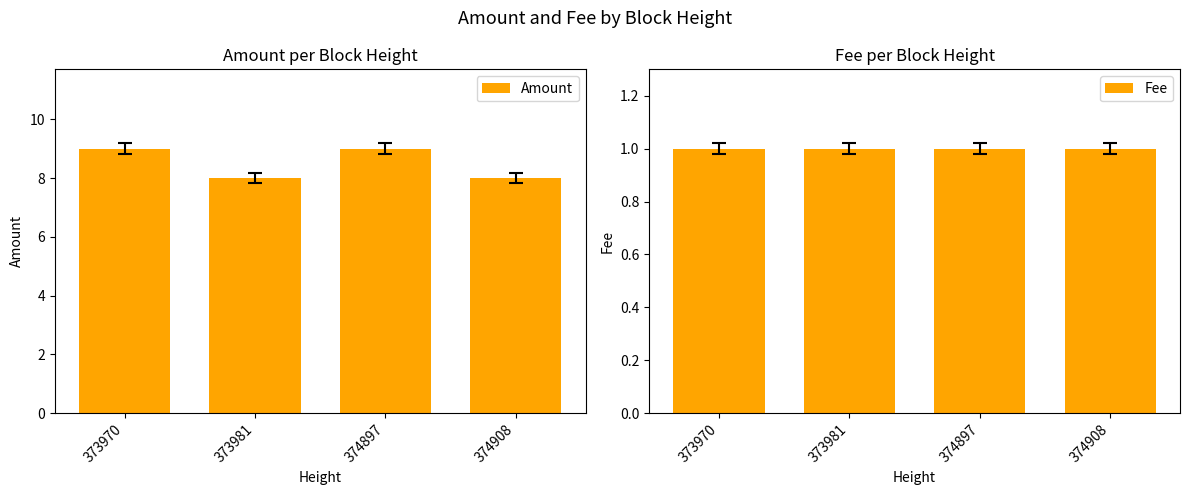

At which category is the sum across all series the highest?

373970